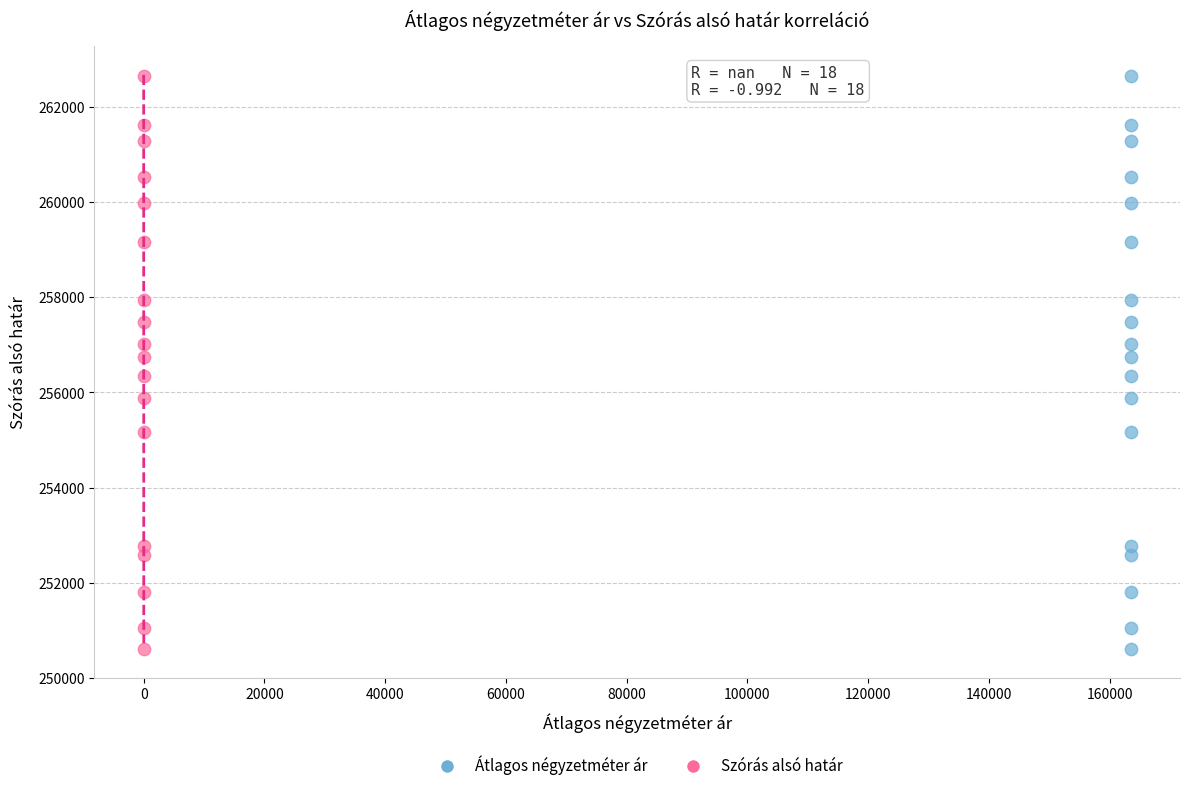

What are all the series names shown in the legend?

Átlagos négyzetméter ár, Szórás alsó határ